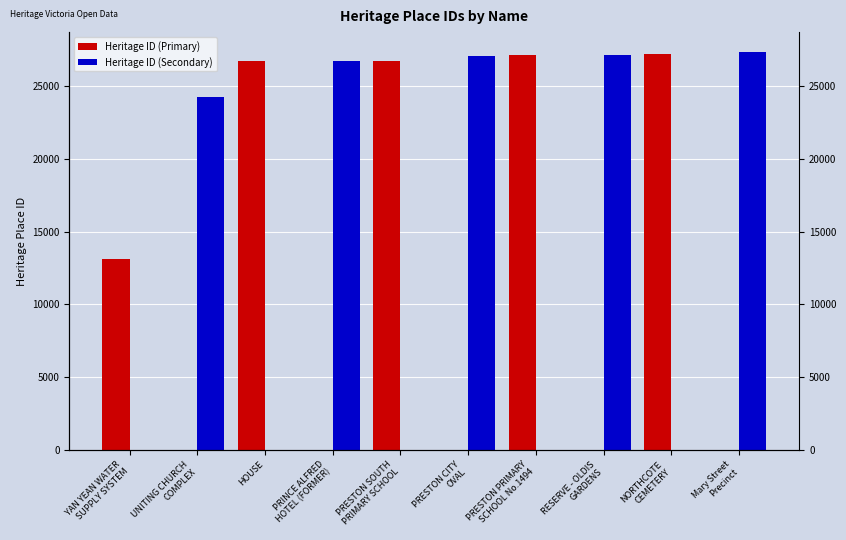

List the series in order of their peak value, lowest first.

Heritage ID (Primary), Heritage ID (Secondary)